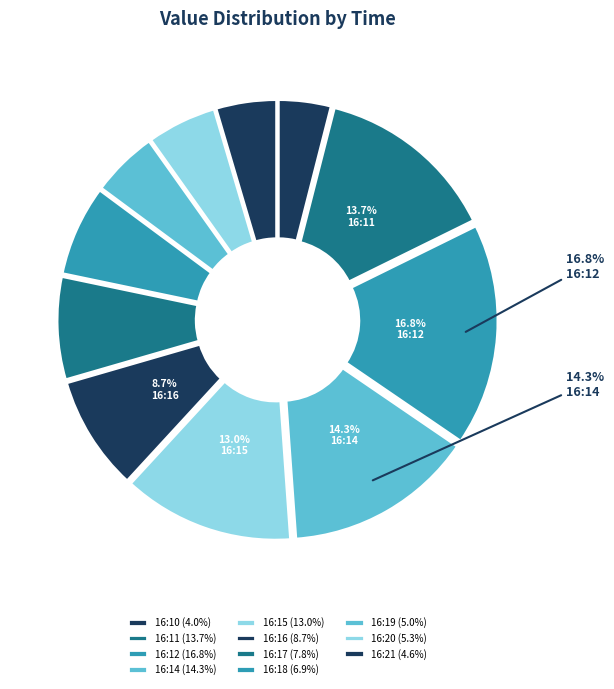

What percentage is the 16:19 slice, to the nearest percent?

5%